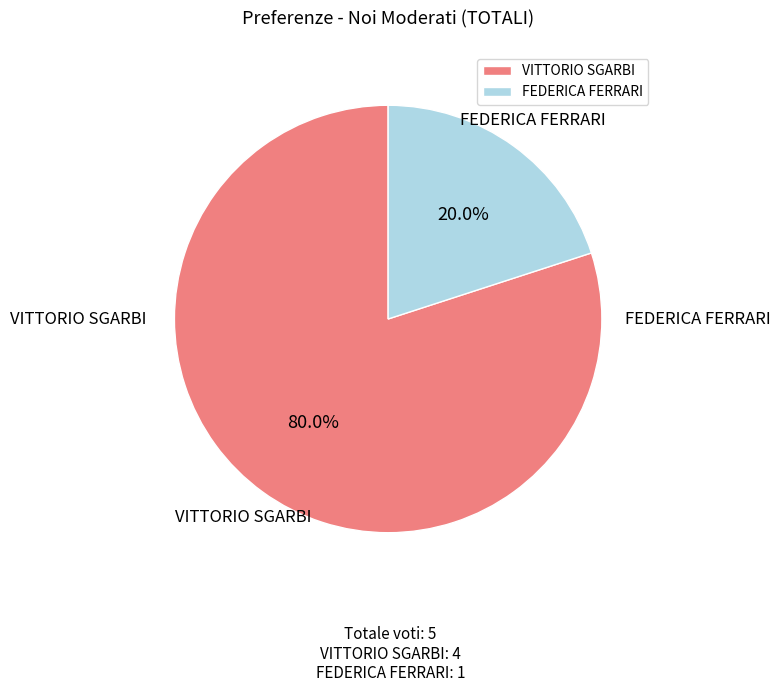

To the nearest percent, what percentage of the pie is FEDERICA FERRARI?

20%